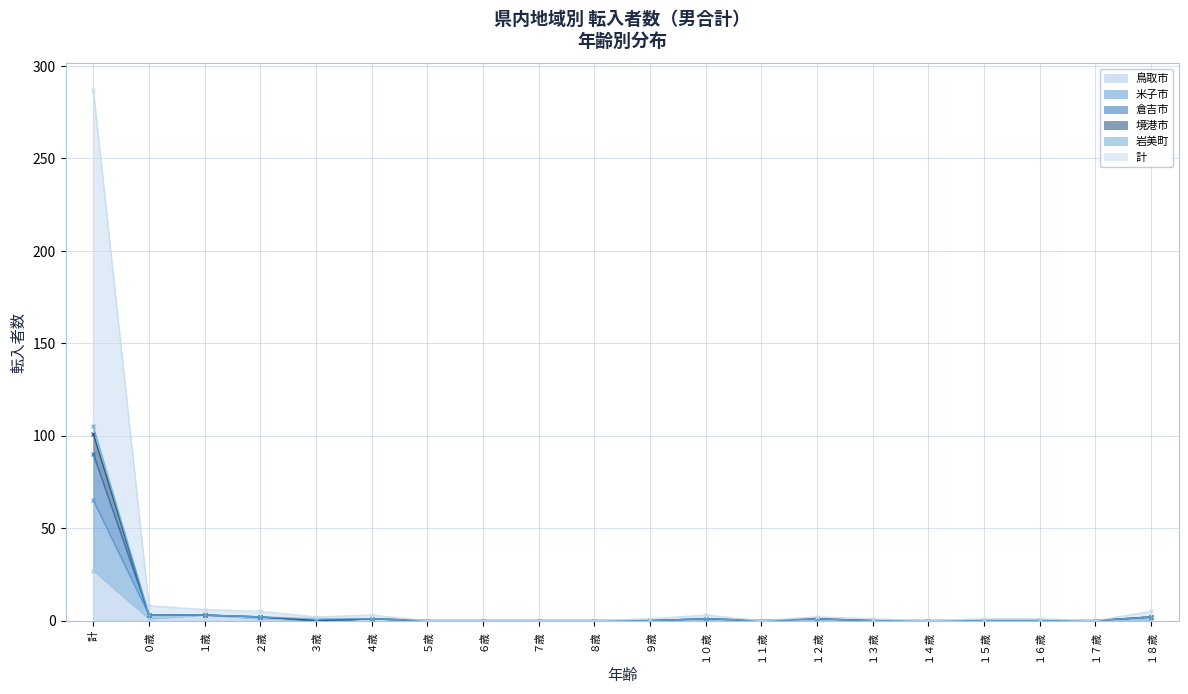

True or false: 米子市 and 鳥取市 intersect in this chart.

False